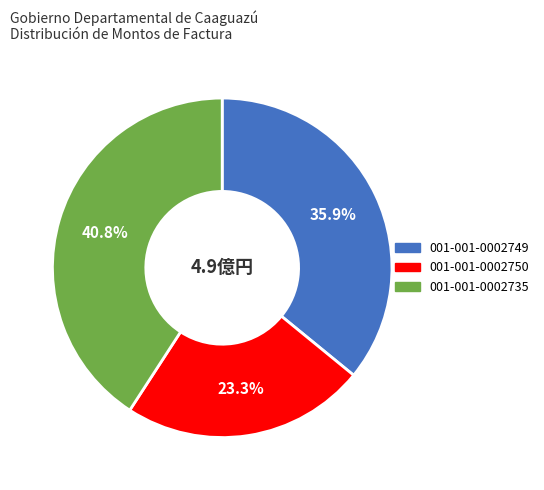

How many segments does this pie chart have?

3